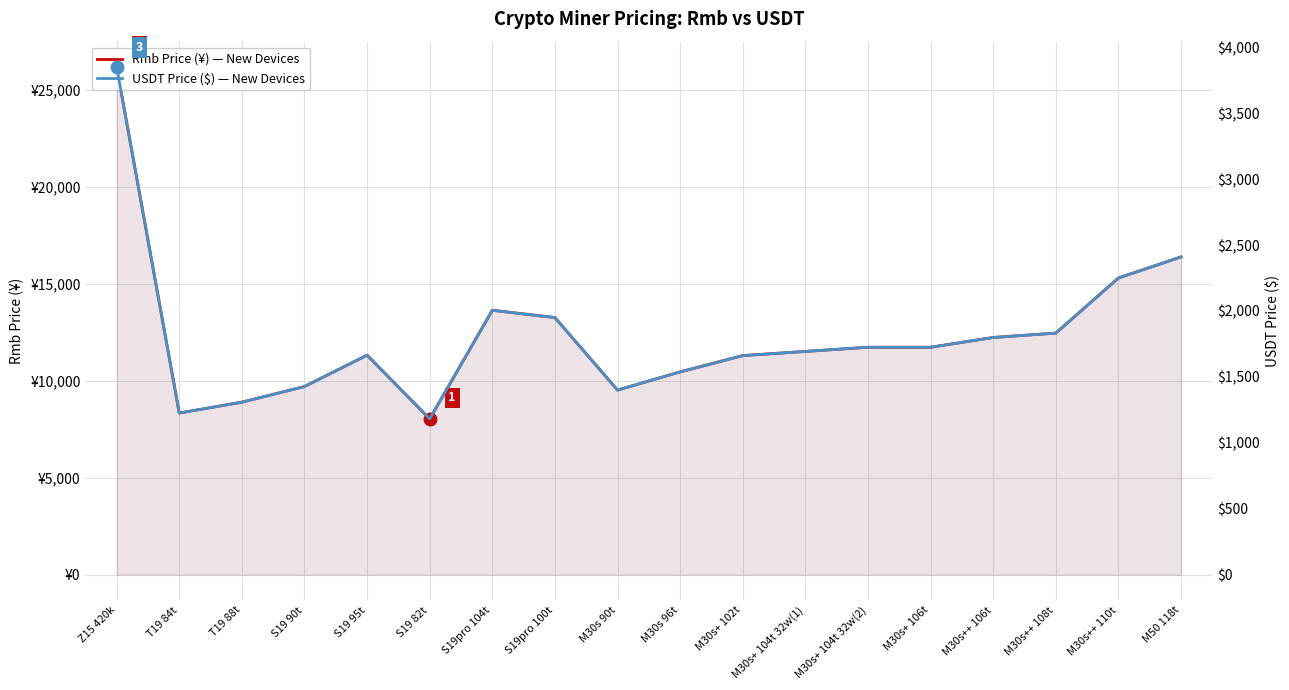

At which category is the sum across all series the highest?

Z15 420k